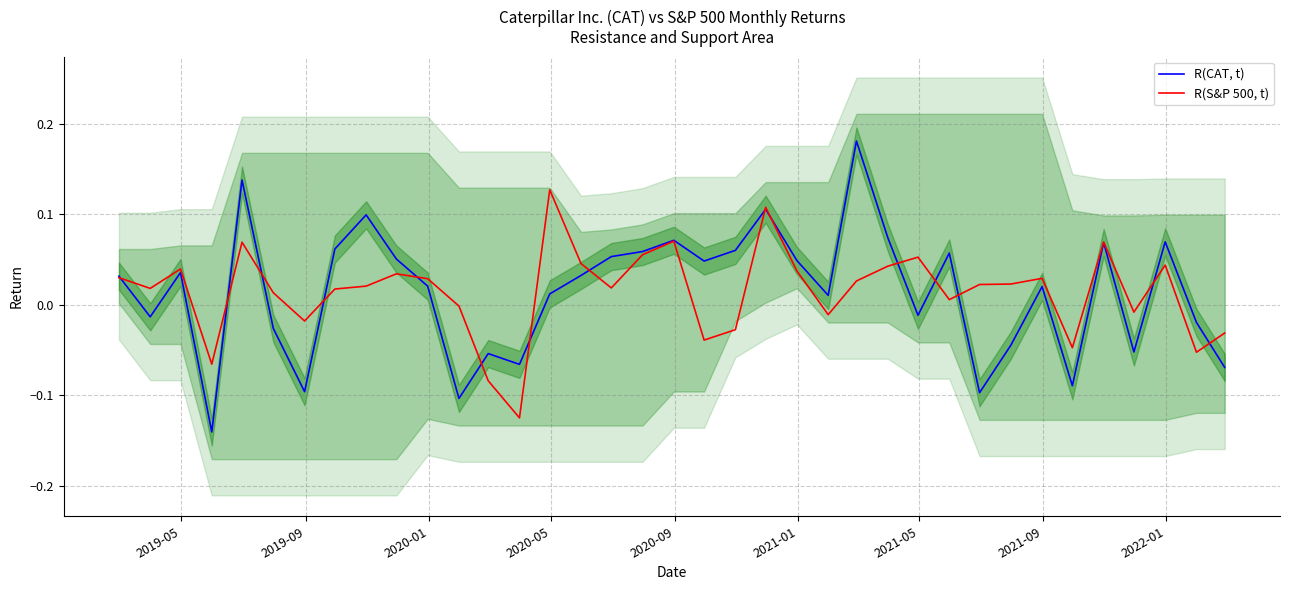

Count the number of categories in the chart.

37